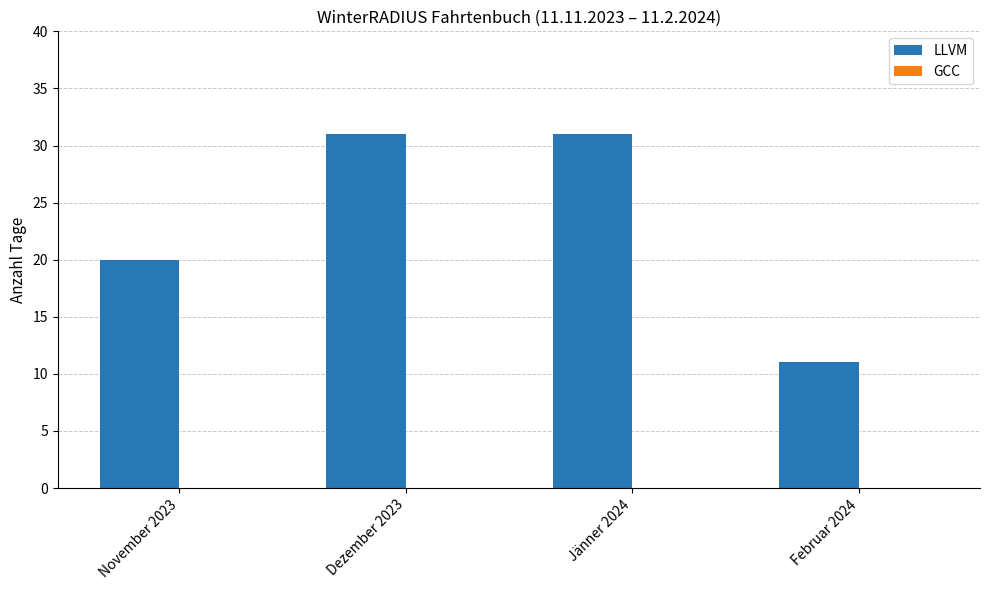

What is the average value?

23